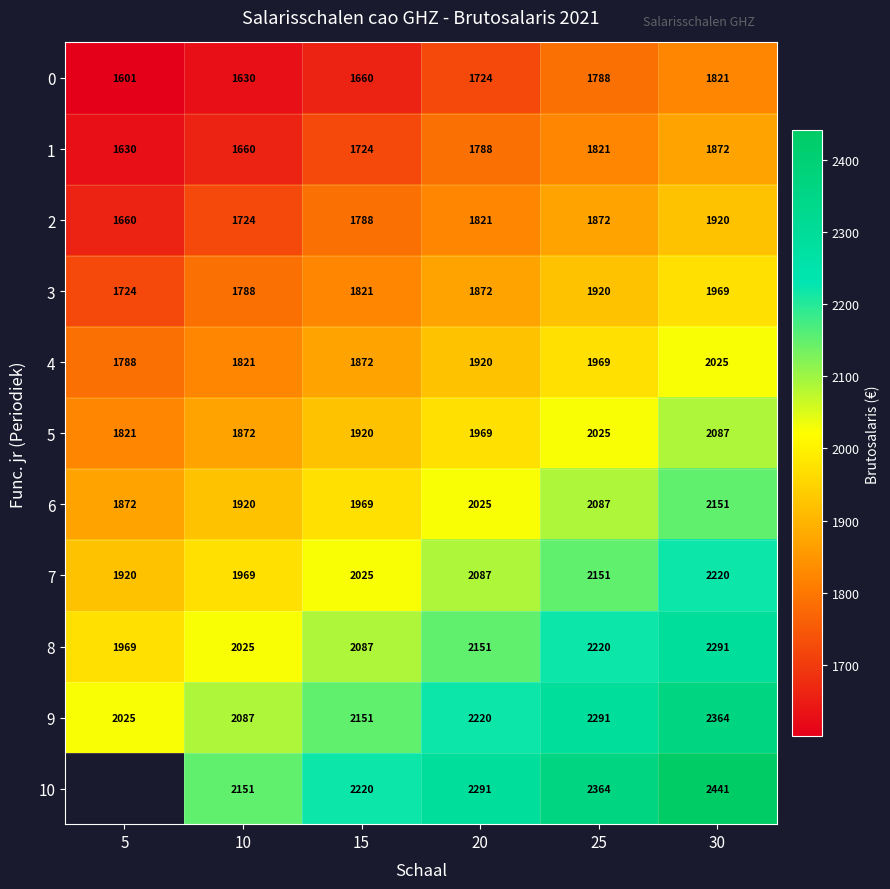

The 1 series shows 901 at 5. True or false?

False